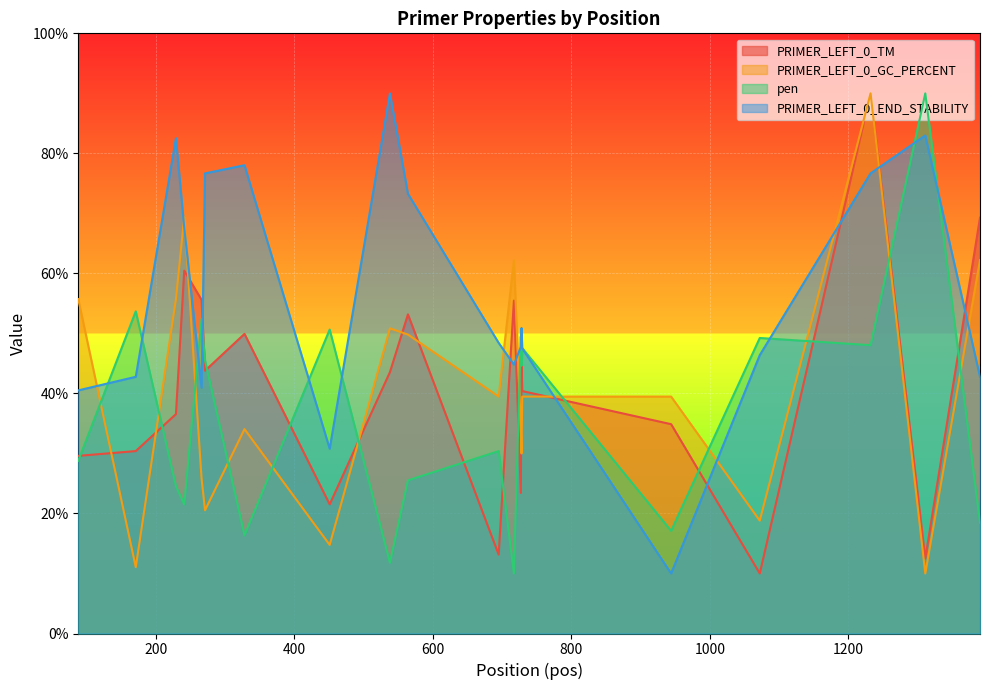

Is it true that PRIMER_LEFT_0_TM equals 69.3 at 1390?

True